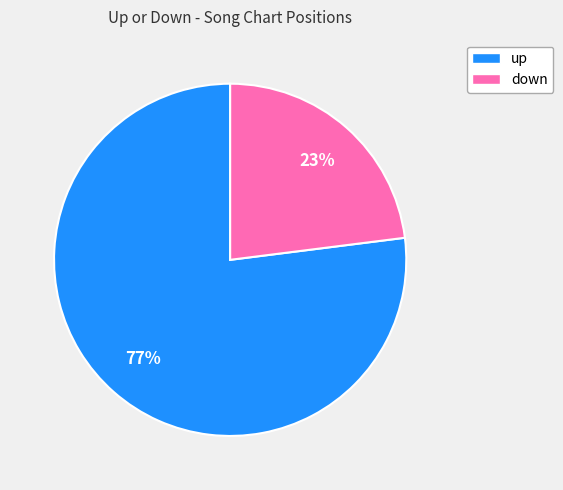

The down slice represents 23% of the pie. True or false?

True